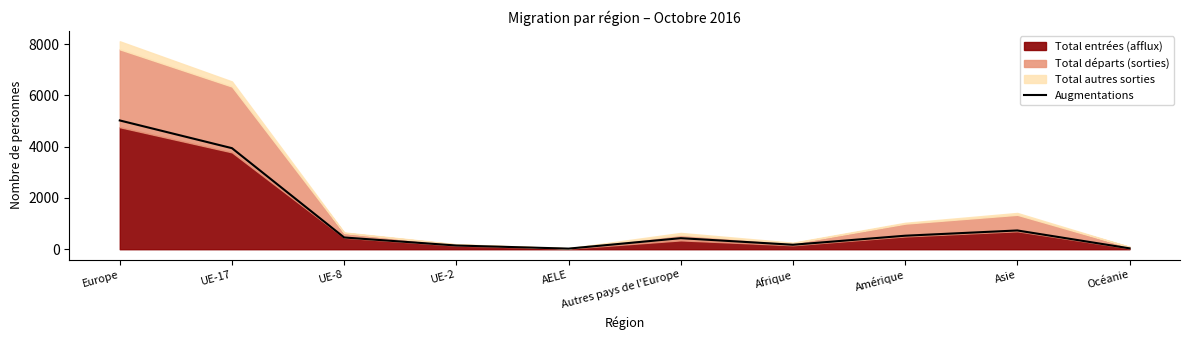

What is the smallest value displayed?

24